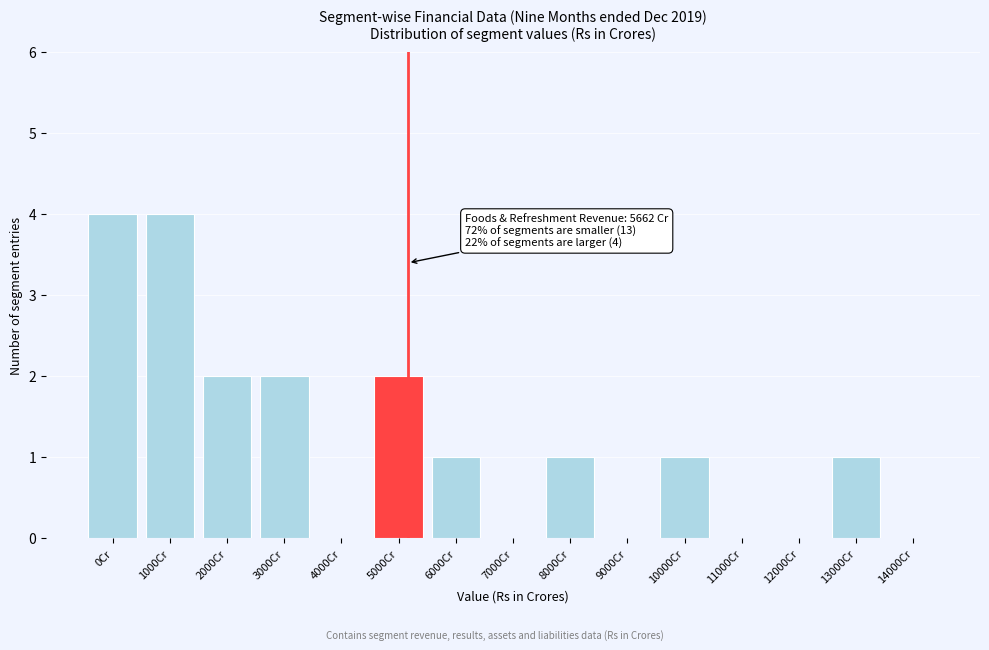

Reading left to right, what are all the values shown in this chart?

0Cr=4	1000Cr=4	2000Cr=2	3000Cr=2	4000Cr=0	5000Cr=2	6000Cr=1	7000Cr=0	8000Cr=1	9000Cr=0	10000Cr=1	11000Cr=0	12000Cr=0	13000Cr=1	14000Cr=0